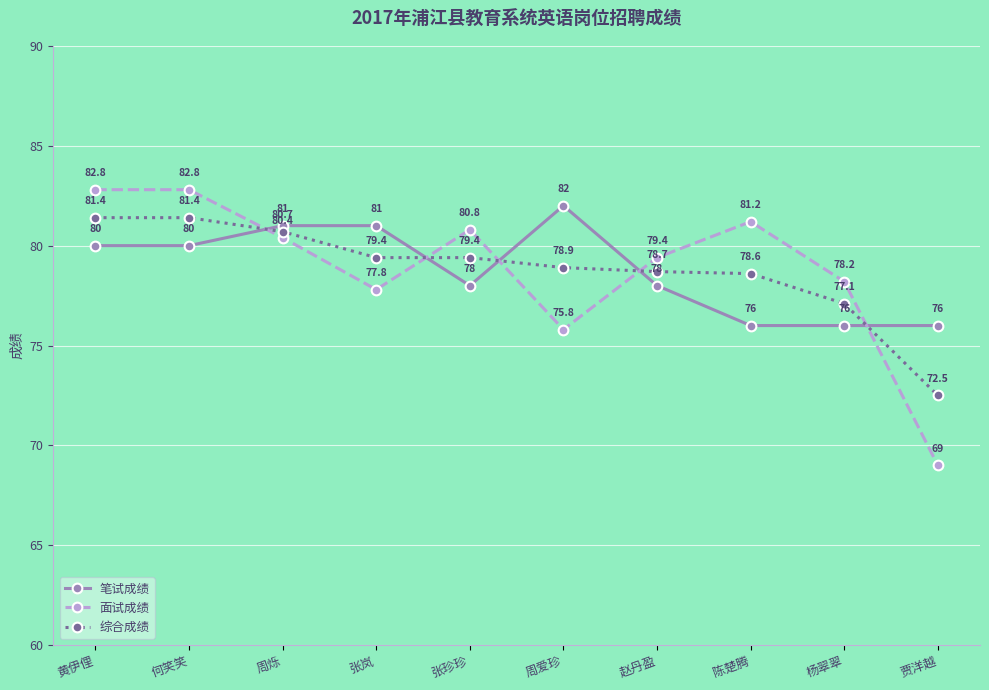

Reading left to right, extract all data points from this chart.

笔试成绩: 80.0	80.0	81.0	81.0	78.0	82.0	78.0	76.0	76.0	76.0
面试成绩: 82.8	82.8	80.4	77.8	80.8	75.8	79.4	81.2	78.2	69.0
综合成绩: 81.4	81.4	80.7	79.4	79.4	78.9	78.7	78.6	77.1	72.5